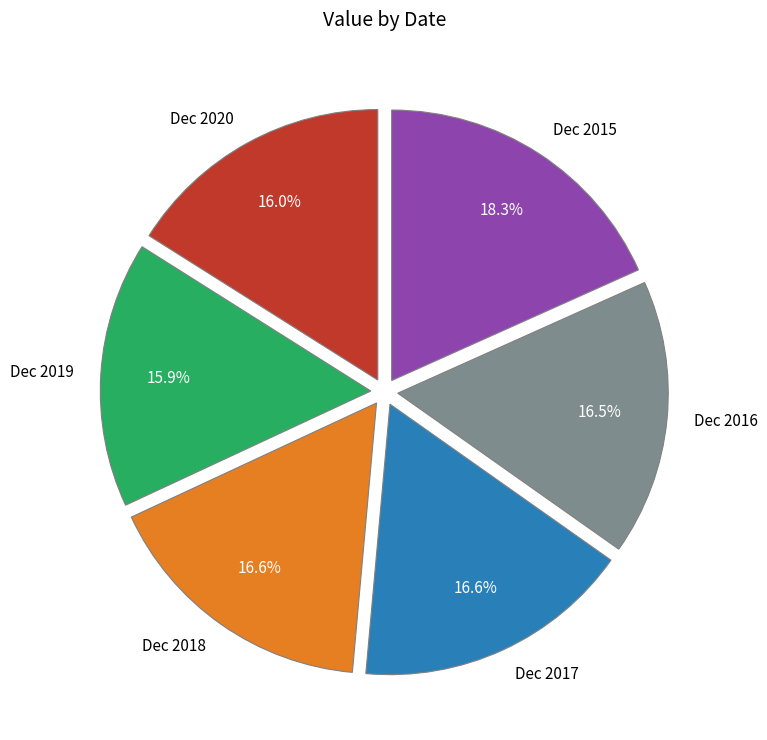

The Dec 2018 slice represents 17% of the pie. True or false?

True